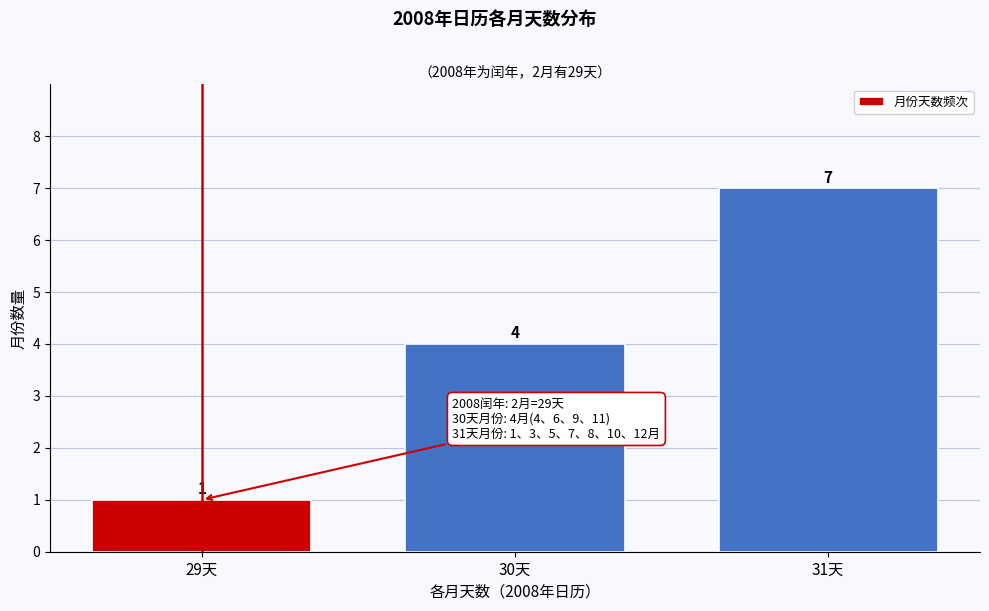

Reading left to right, what are all the values shown in this chart?

29天=1	30天=4	31天=7